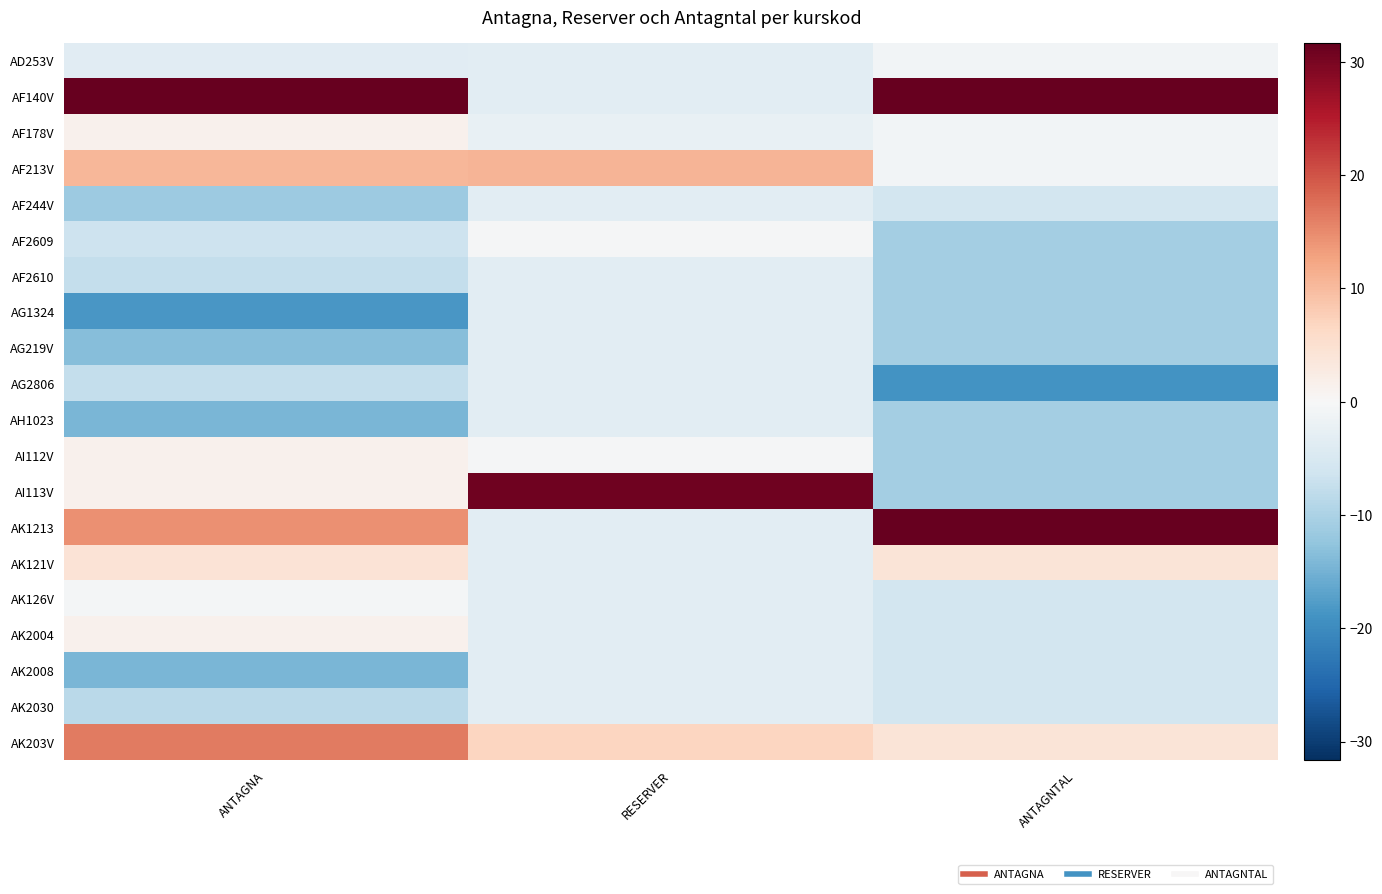

Reading left to right, what are all the values shown in this chart?

AD253V: ANTAGNA=-3.6	RESERVER=-3.2	ANTAGNTAL=-0.9
AF140V: ANTAGNA=55.5	RESERVER=-3.2	ANTAGNTAL=49.1
AF178V: ANTAGNA=1.4	RESERVER=-2.2	ANTAGNTAL=-0.9
AF213V: ANTAGNA=10.4	RESERVER=10.8	ANTAGNTAL=-0.9
AF244V: ANTAGNA=-11.6	RESERVER=-3.2	ANTAGNTAL=-5.9
AF2609: ANTAGNA=-6.6	RESERVER=-0.2	ANTAGNTAL=-10.9
AF2610: ANTAGNA=-7.6	RESERVER=-3.2	ANTAGNTAL=-10.9
AG1324: ANTAGNA=-18.6	RESERVER=-3.2	ANTAGNTAL=-10.9
AG219V: ANTAGNA=-13.6	RESERVER=-3.2	ANTAGNTAL=-10.9
AG2806: ANTAGNA=-7.6	RESERVER=-3.2	ANTAGNTAL=-18.9
AH1023: ANTAGNA=-14.6	RESERVER=-3.2	ANTAGNTAL=-10.9
AI112V: ANTAGNA=1.4	RESERVER=-0.2	ANTAGNTAL=-10.9
AI113V: ANTAGNA=1.4	RESERVER=30.8	ANTAGNTAL=-10.9
AK1213: ANTAGNA=14.4	RESERVER=-3.2	ANTAGNTAL=69.2
AK121V: ANTAGNA=4.4	RESERVER=-3.2	ANTAGNTAL=4.1
AK126V: ANTAGNA=-0.6	RESERVER=-3.2	ANTAGNTAL=-5.9
AK2004: ANTAGNA=1.4	RESERVER=-3.2	ANTAGNTAL=-5.9
AK2008: ANTAGNA=-14.6	RESERVER=-3.2	ANTAGNTAL=-5.9
AK2030: ANTAGNA=-8.6	RESERVER=-3.2	ANTAGNTAL=-5.9
AK203V: ANTAGNA=16.4	RESERVER=6.8	ANTAGNTAL=4.1